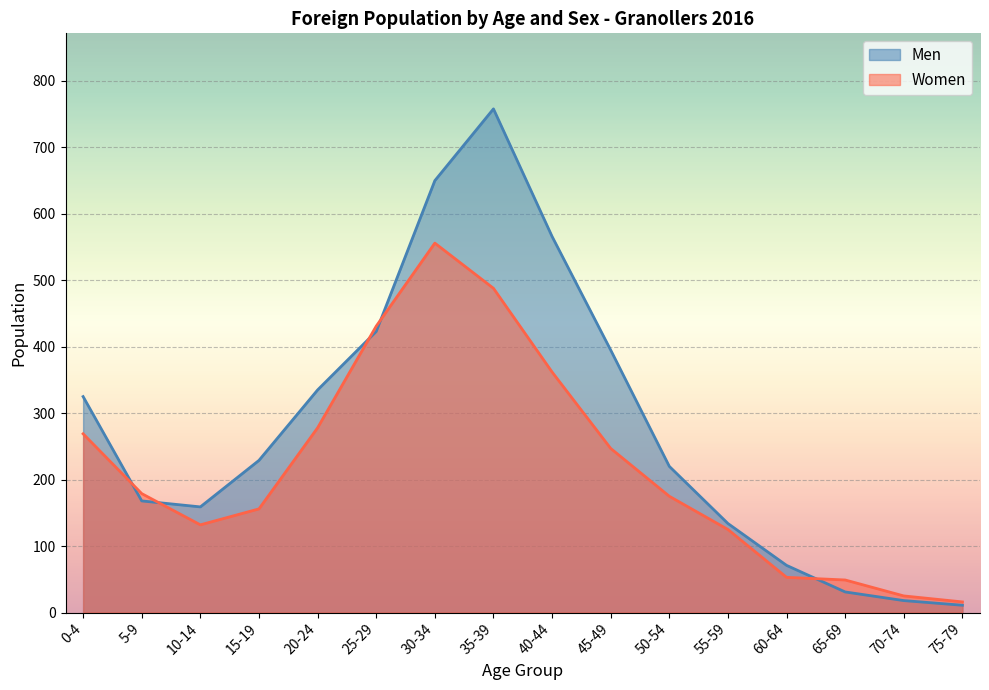

What position from the right is 75-79?

1